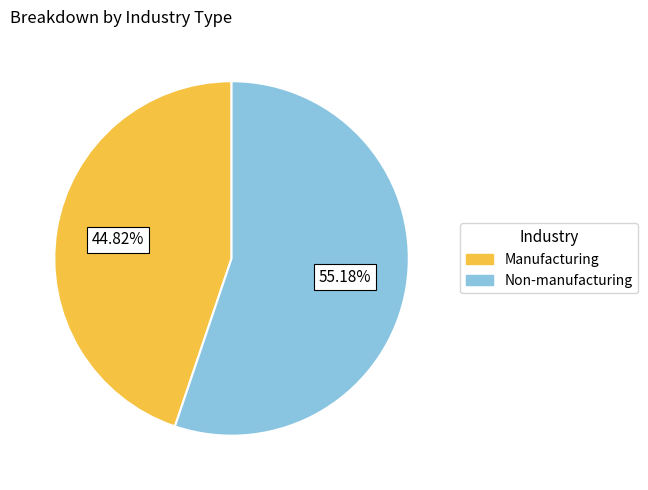

What percentage is the Manufacturing slice, to the nearest percent?

45%